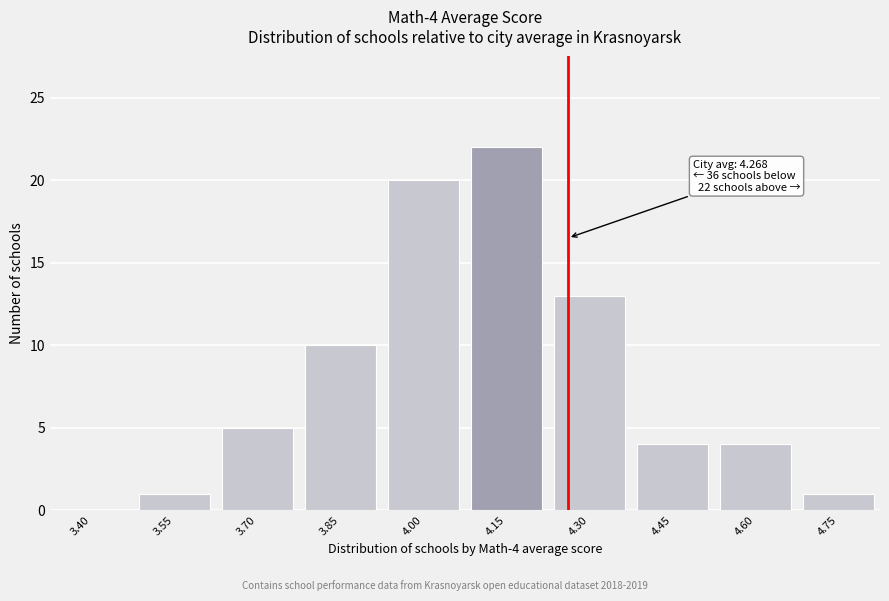

Reading left to right, extract all data points from this chart.

3.40=0	3.55=1	3.70=5	3.85=10	4.00=20	4.15=22	4.30=13	4.45=4	4.60=4	4.75=1